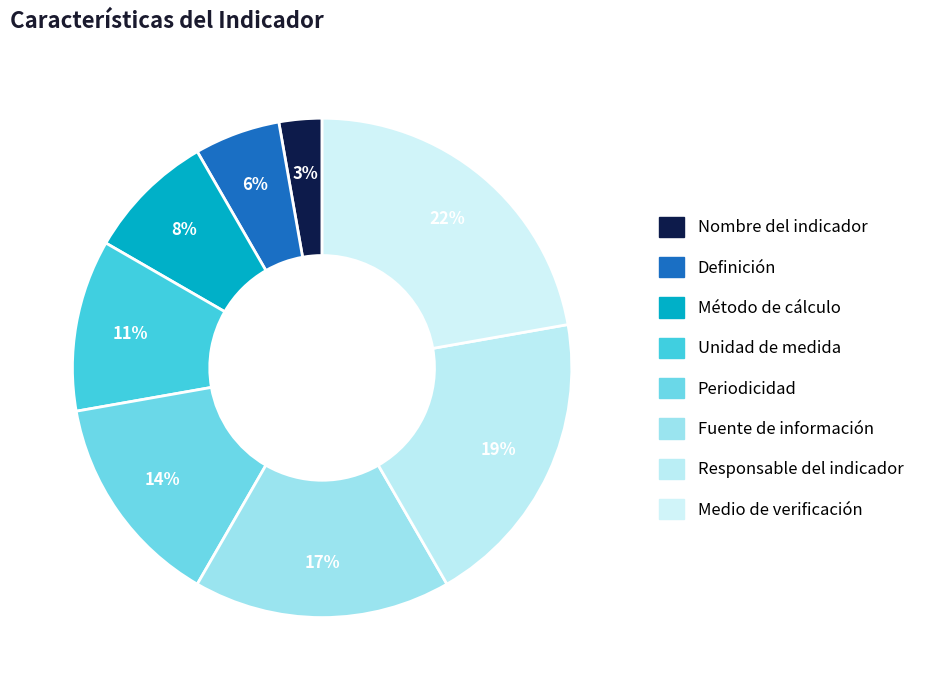

How many segments does this pie chart have?

8